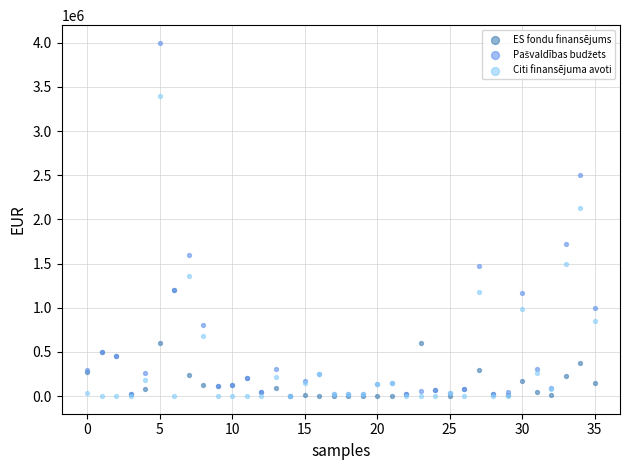

Across all series, what Y value is closest to 2000000?

2125000.0